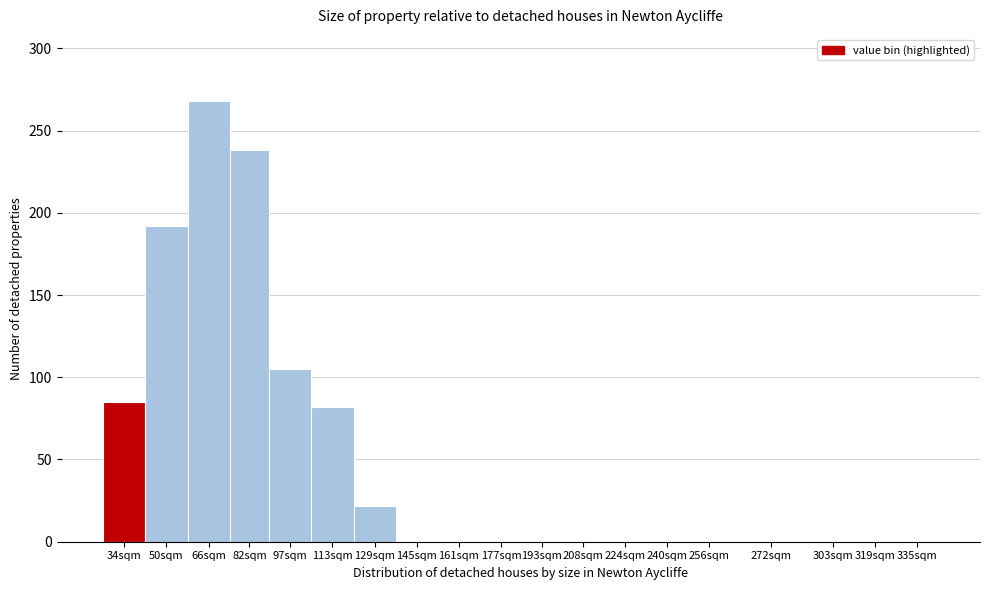

Reading left to right, list all the values displayed in this chart.

34sqm=85	50sqm=192	66sqm=268	82sqm=238	97sqm=105	113sqm=82	129sqm=22	145sqm=0	161sqm=0	177sqm=0	193sqm=0	208sqm=0	224sqm=0	240sqm=0	256sqm=0	272sqm=0	303sqm=0	319sqm=0	335sqm=0